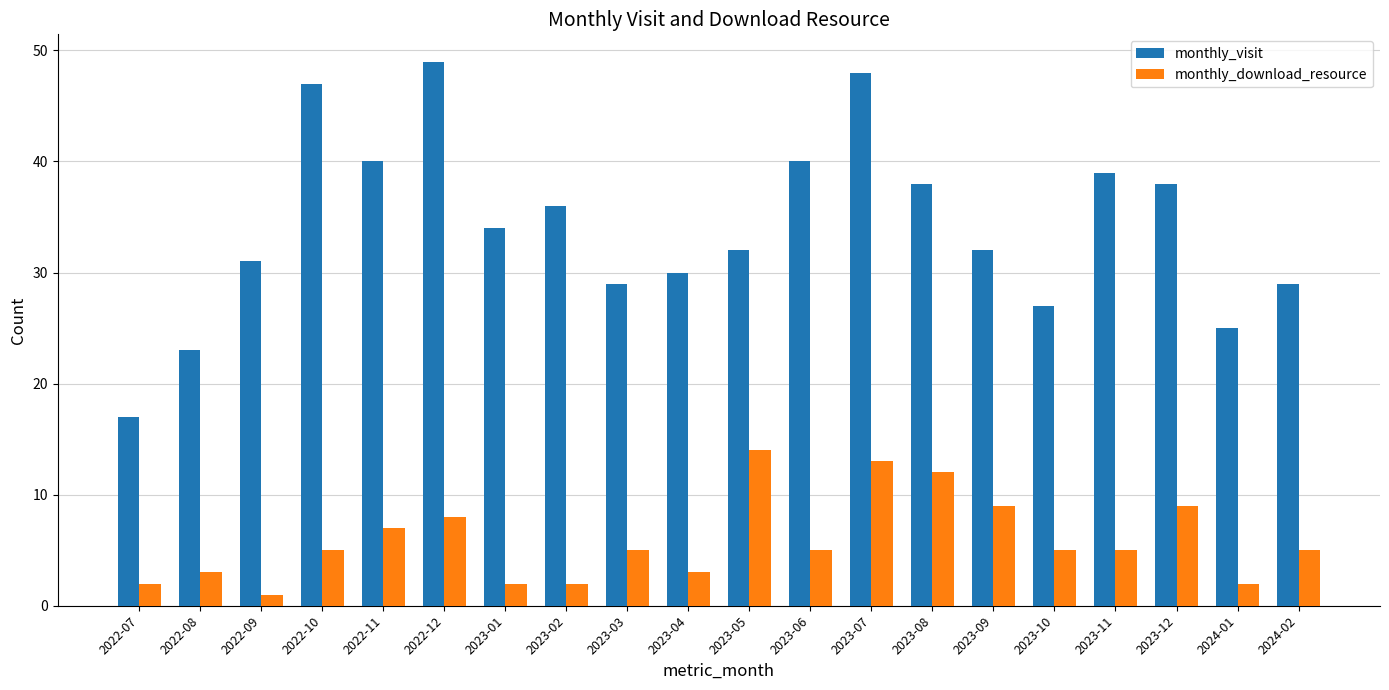

What is the total value across all series at 2022-09?

32